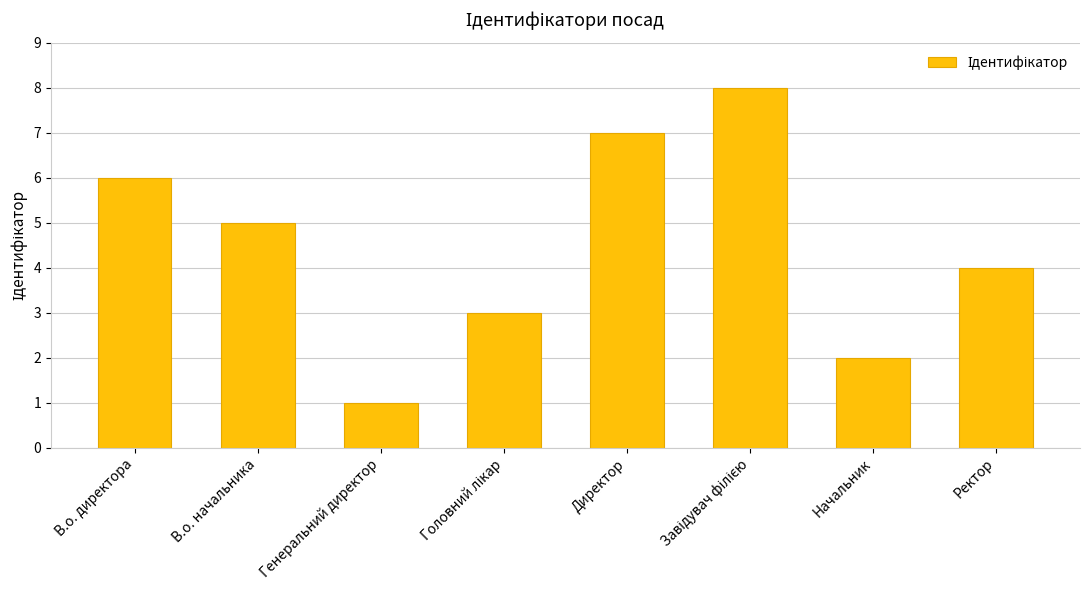

Reading right to left, what are all the values shown in this chart?

4	2	8	7	3	1	5	6